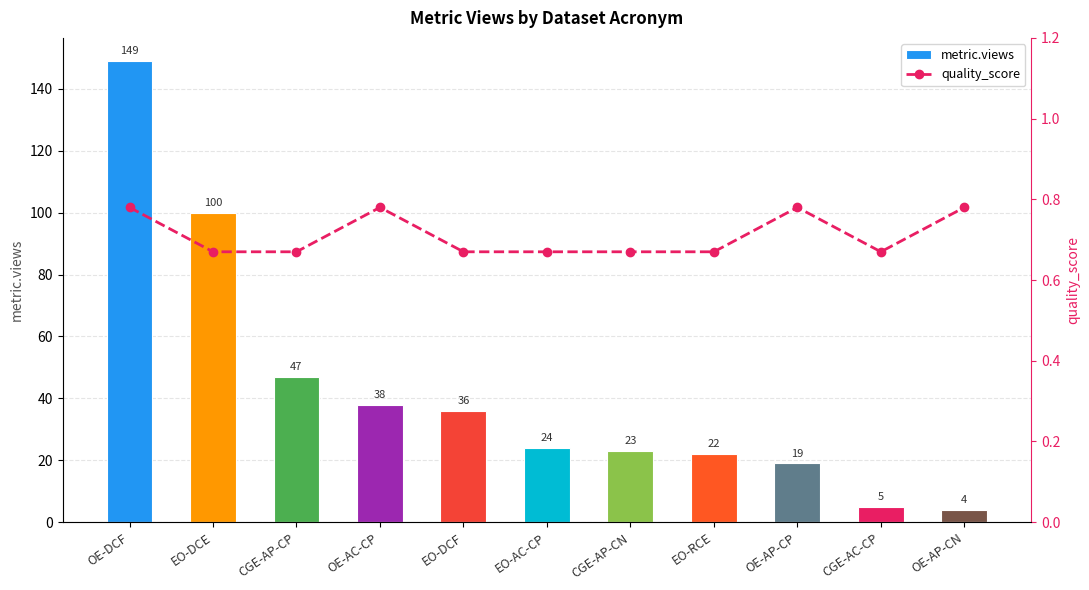

What is the value of the quality_score bar at the 2nd from the left?

0.7